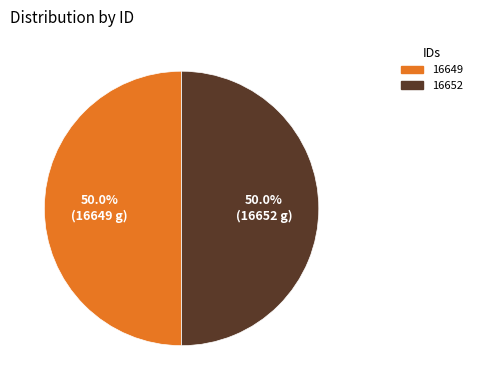

What percentage is NOT represented by 16649?

50.0%